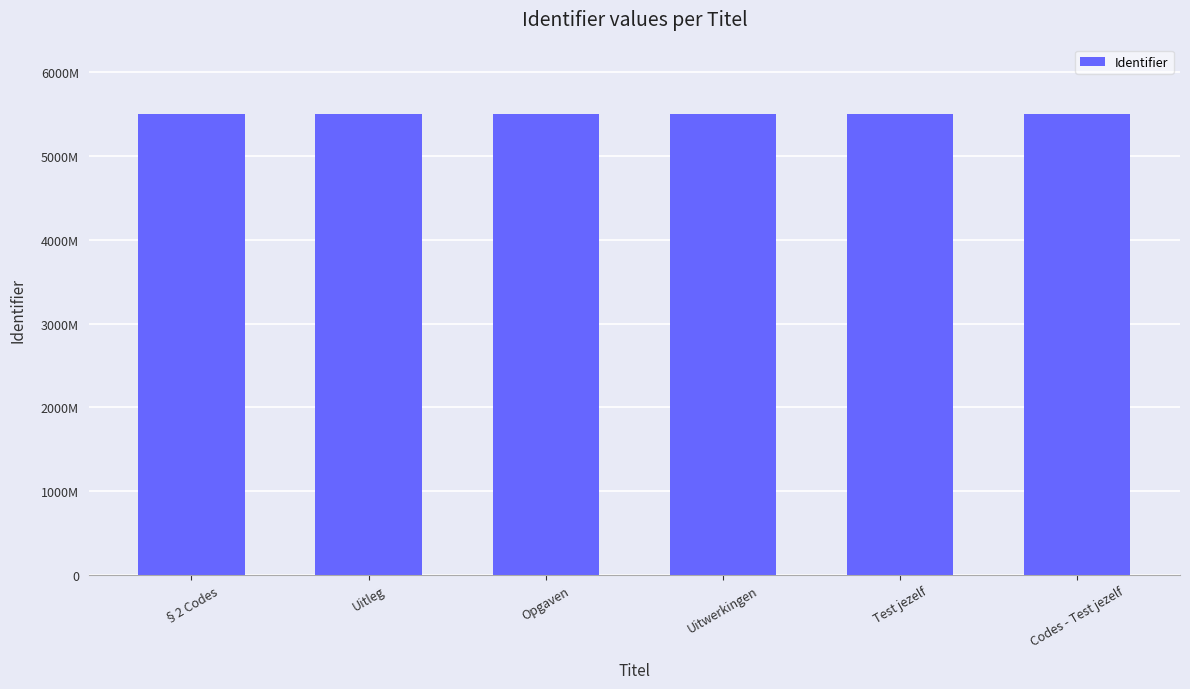

What is the difference between the maximum and second lowest values?

8